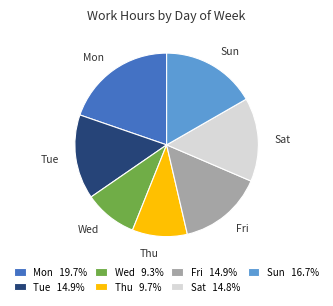

Count the number of slices in the pie.

7